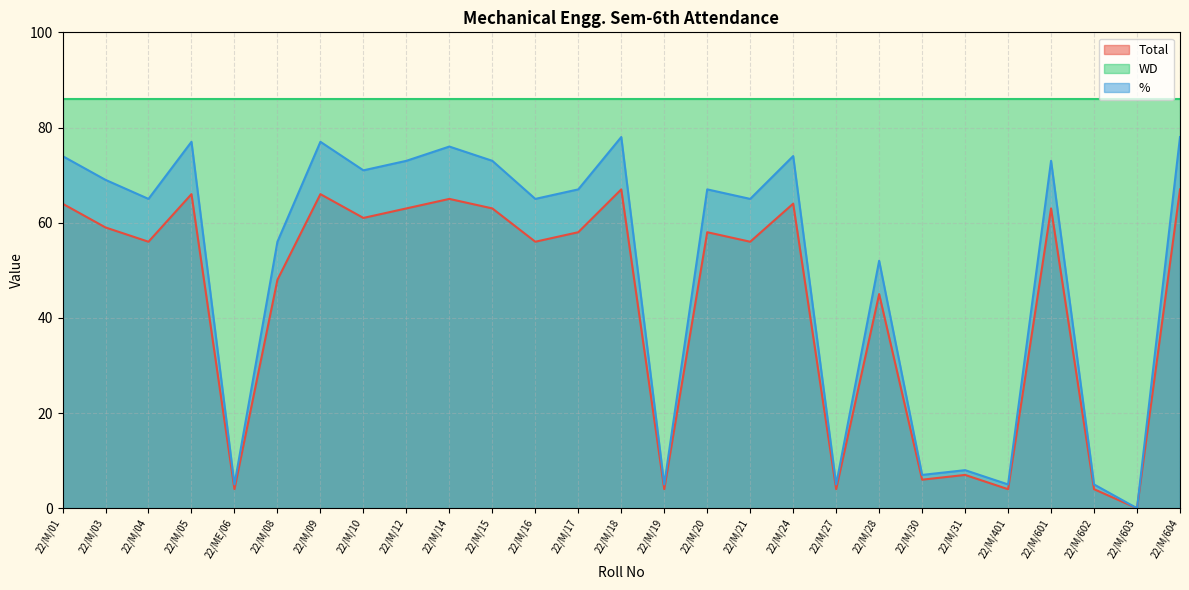

What is the difference between the second highest and minimum values in the % series?

78